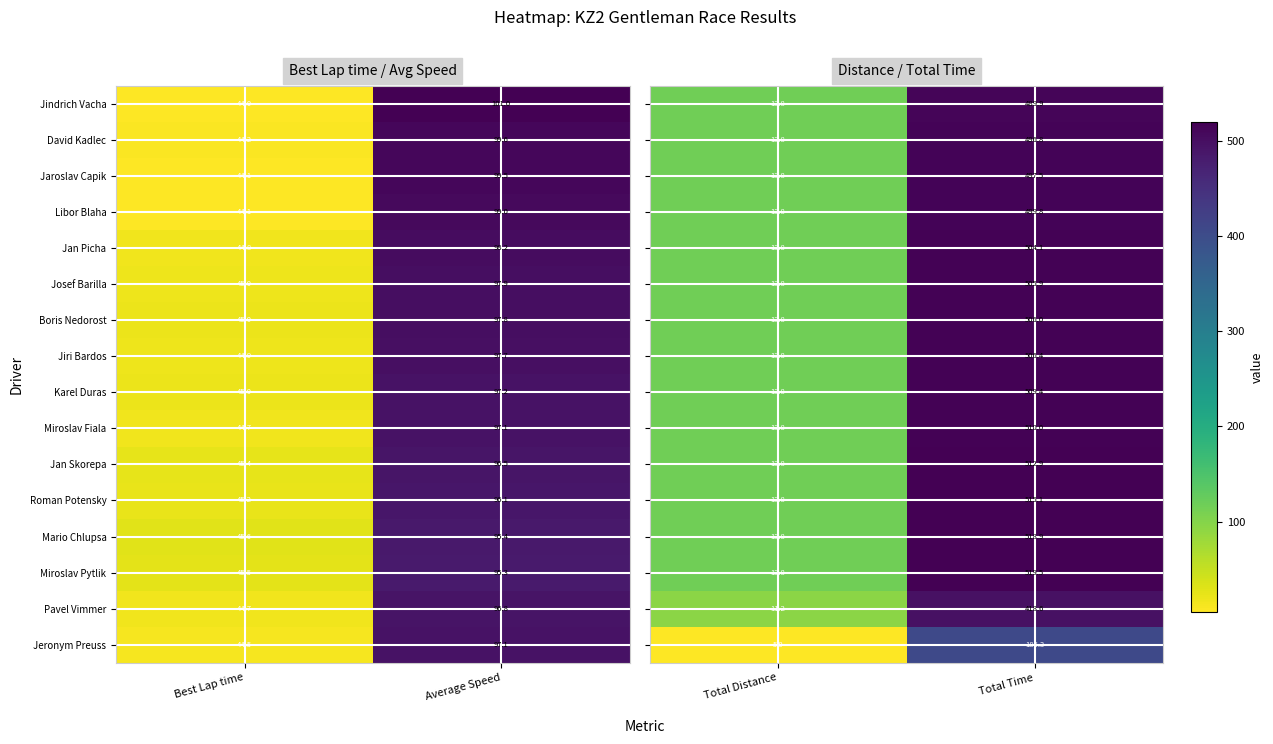

What is the maximum value for Boris Nedorost?

97.8